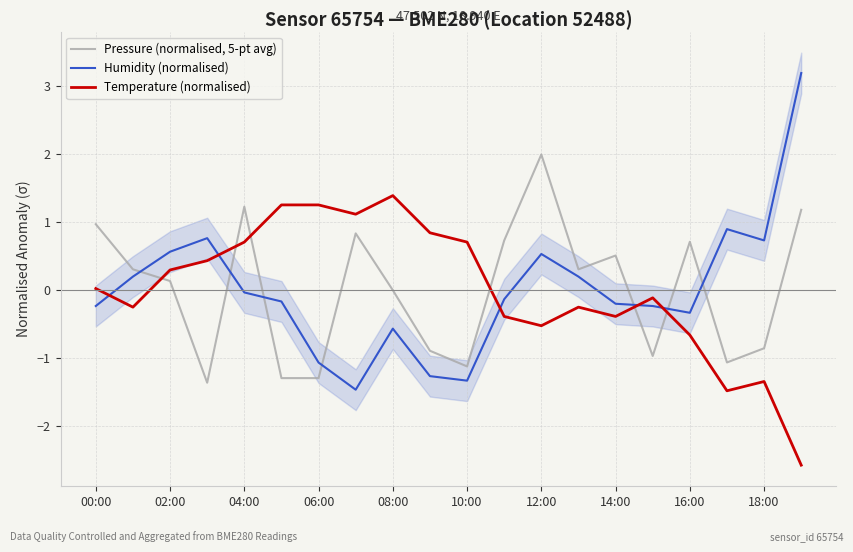

The Humidity (normalised) series shows 0.6 at 02:00. True or false?

True